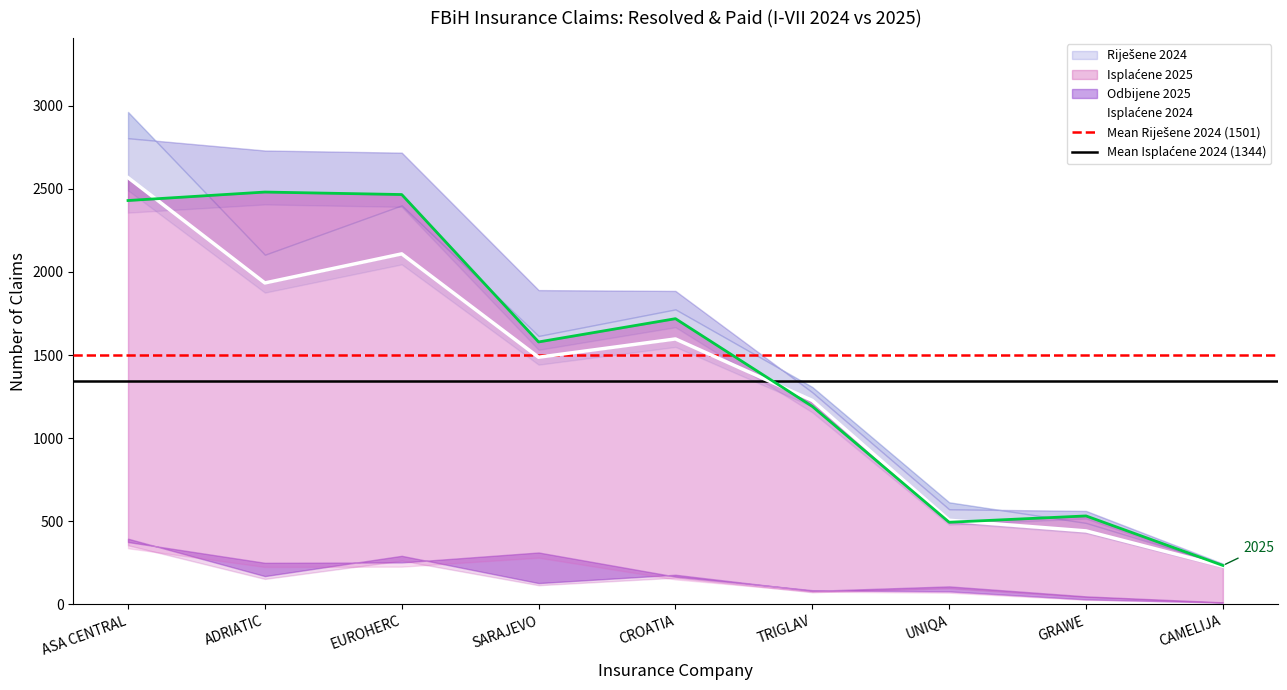

What is the total value across all series at EUROHERC?

10238